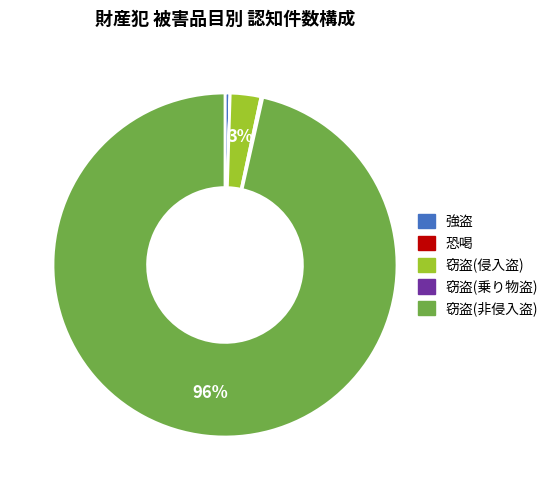

Is there any slice that represents more than half of the pie?

Yes